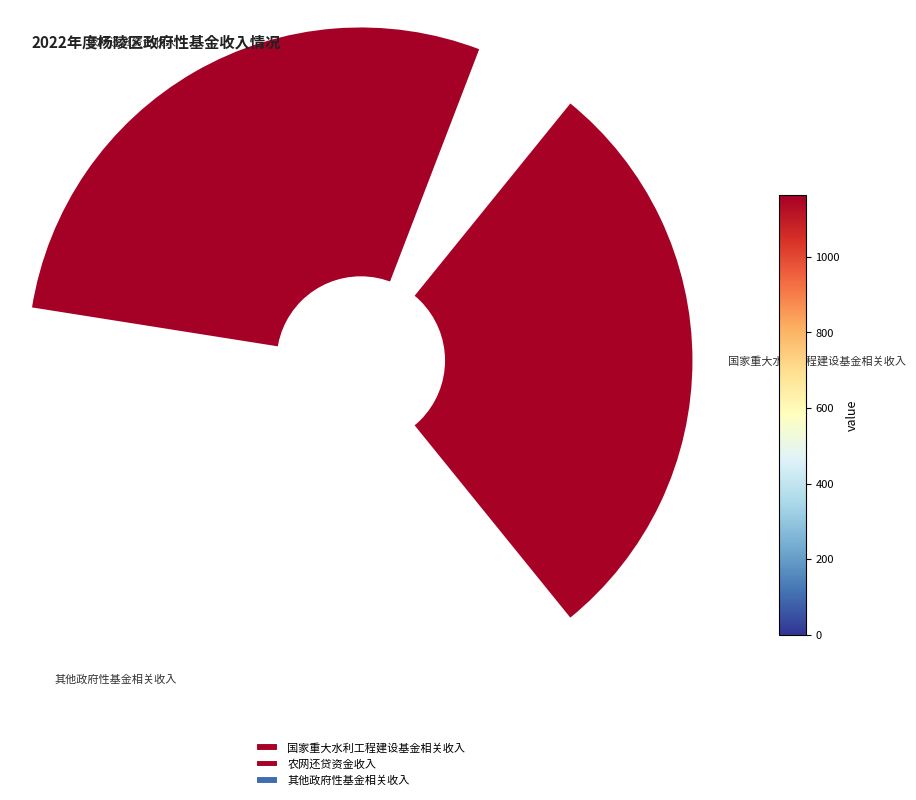

What is the smallest slice in the pie chart?

其他政府性基金相关收入